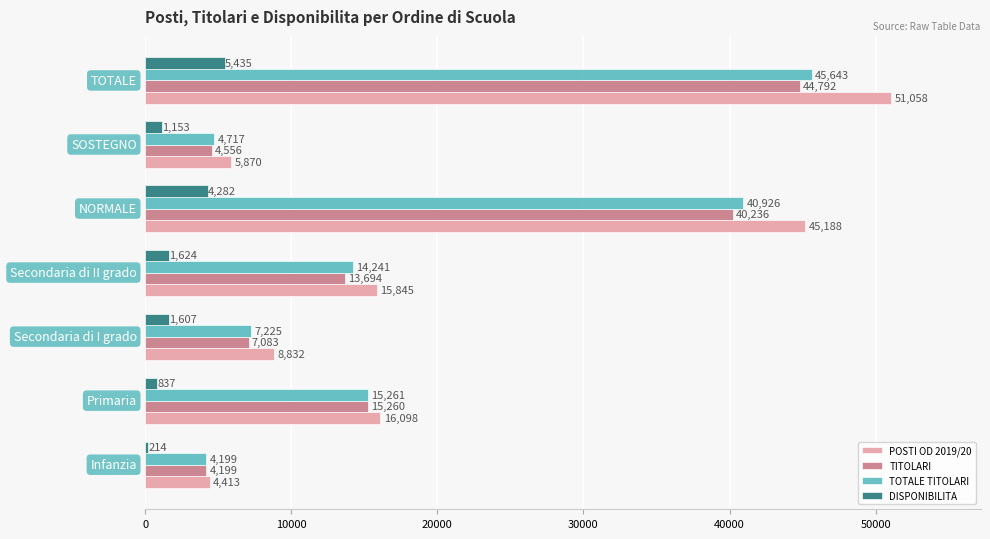

At how many categories does at least one series exceed 662?

7